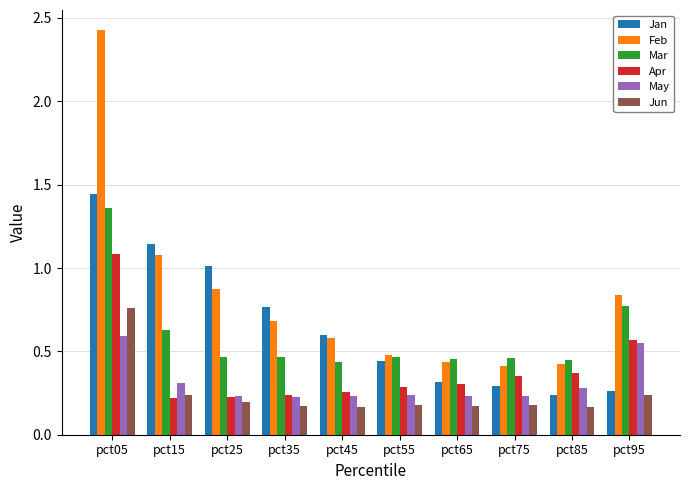

Does the chart contain any negative values?

No